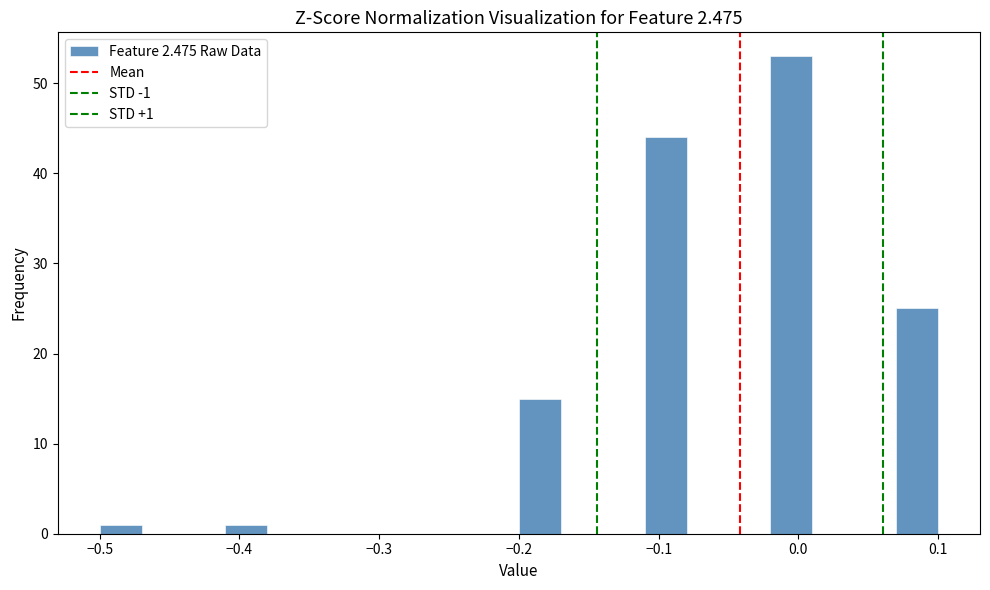

Around what value on the x-axis is the tallest bar? Give the approximate position of its centre, as read against the axis.

0.00